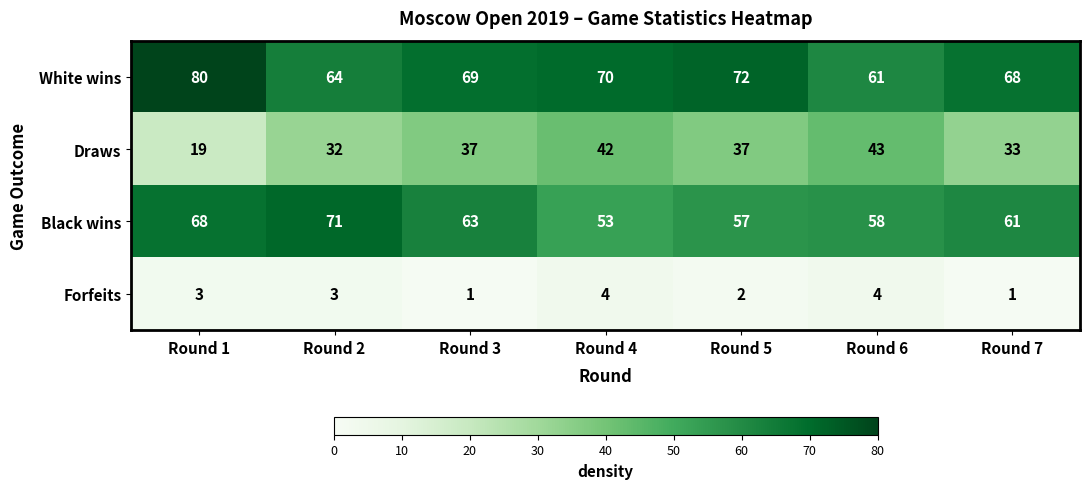

What is the minimum value for Black wins?

53